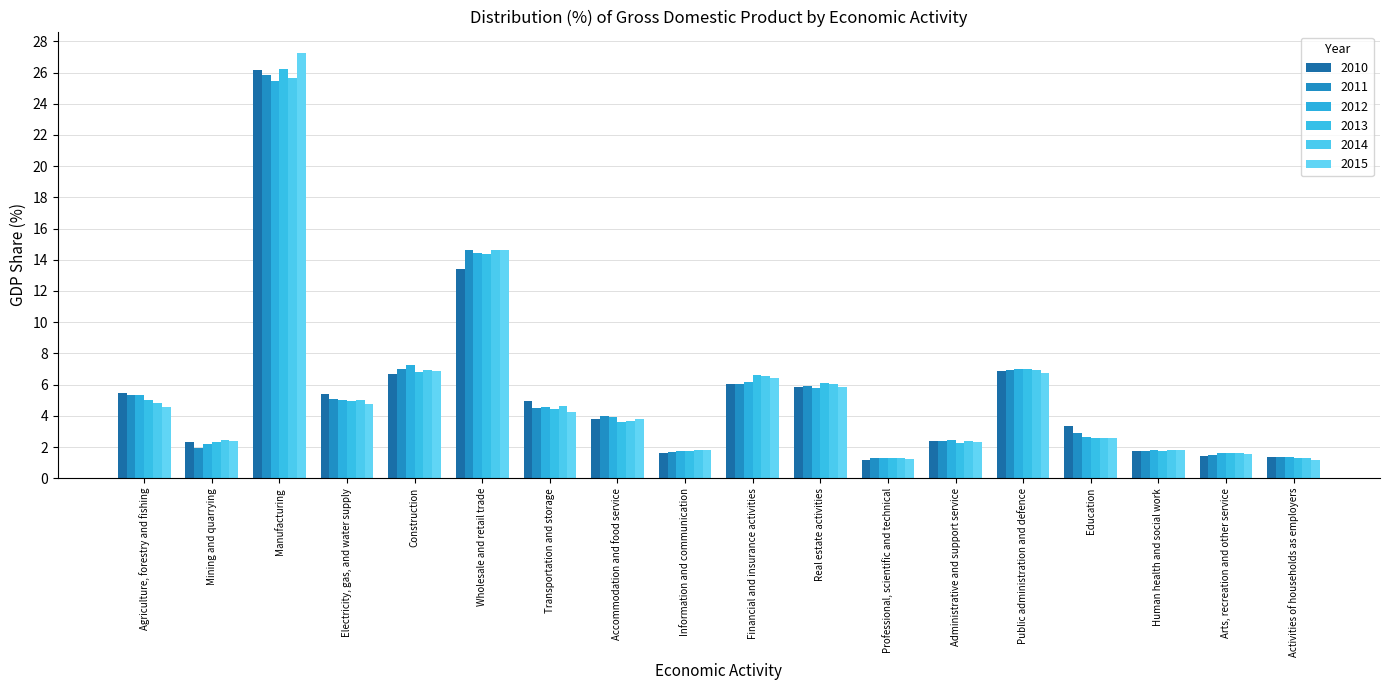

Between Real estate activities and Human health and social work, which series saw the biggest shift?

2013